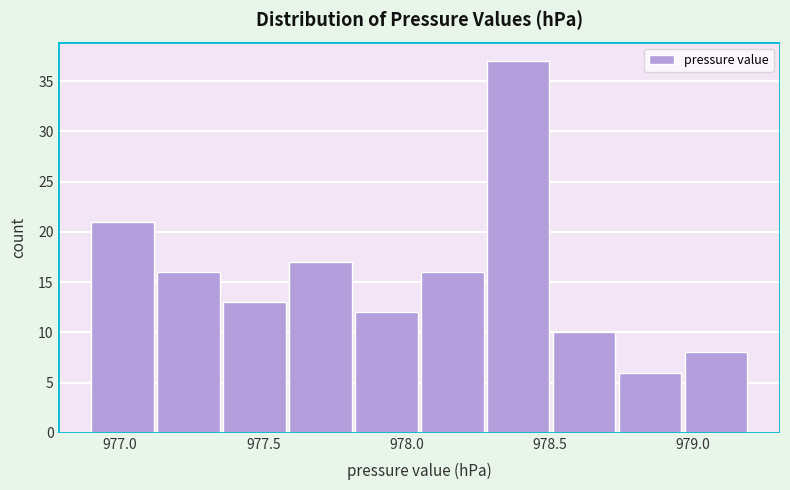

How tall is the bar that spans 978.74 to 978.97 on the x-axis? Neither the bar edges nor the heights are printed on the chart, so give them approximately, as read against the axes.

6